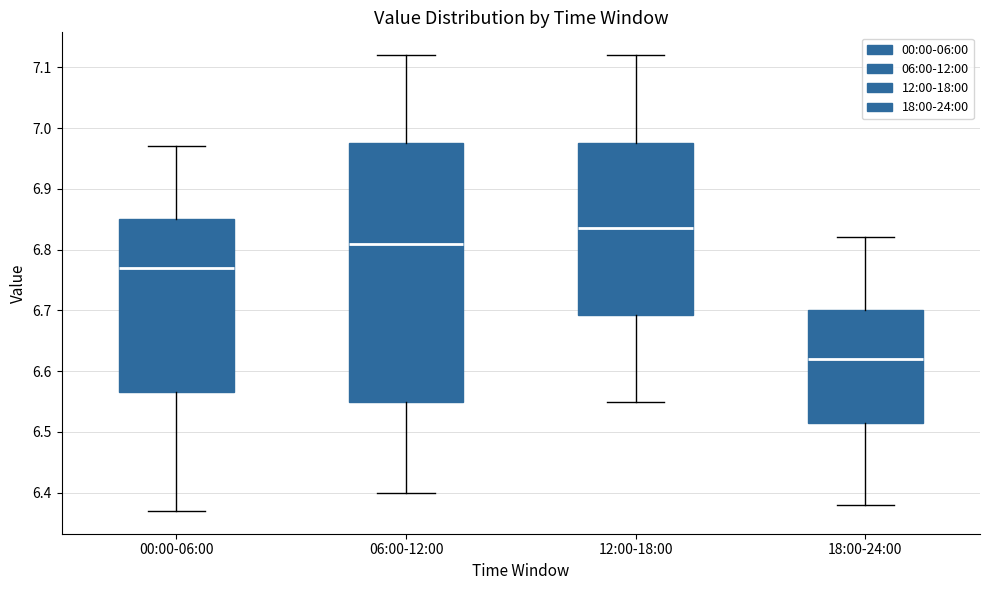

Which box has the highest median line?

12:00-18:00